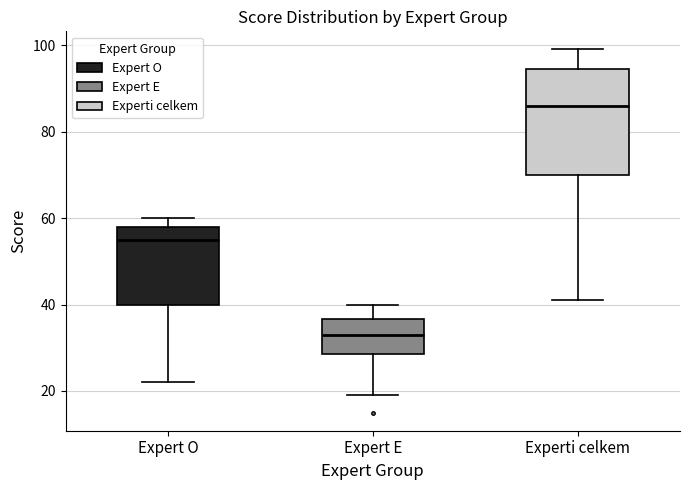

Which box's median line is the highest?

Experti celkem